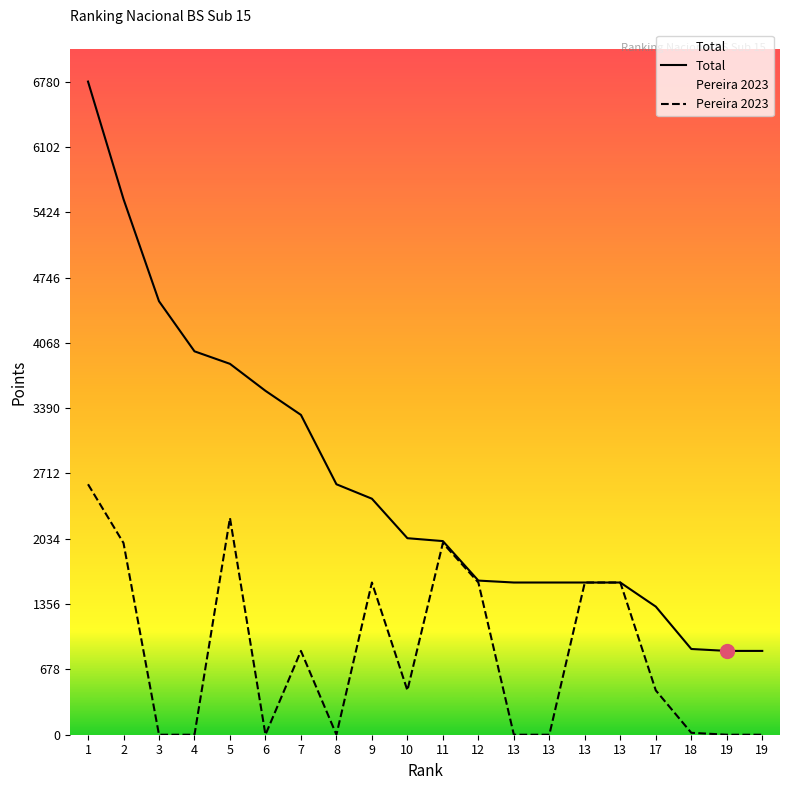

List the series in order of their peak value, lowest first.

Pereira 2023, Total